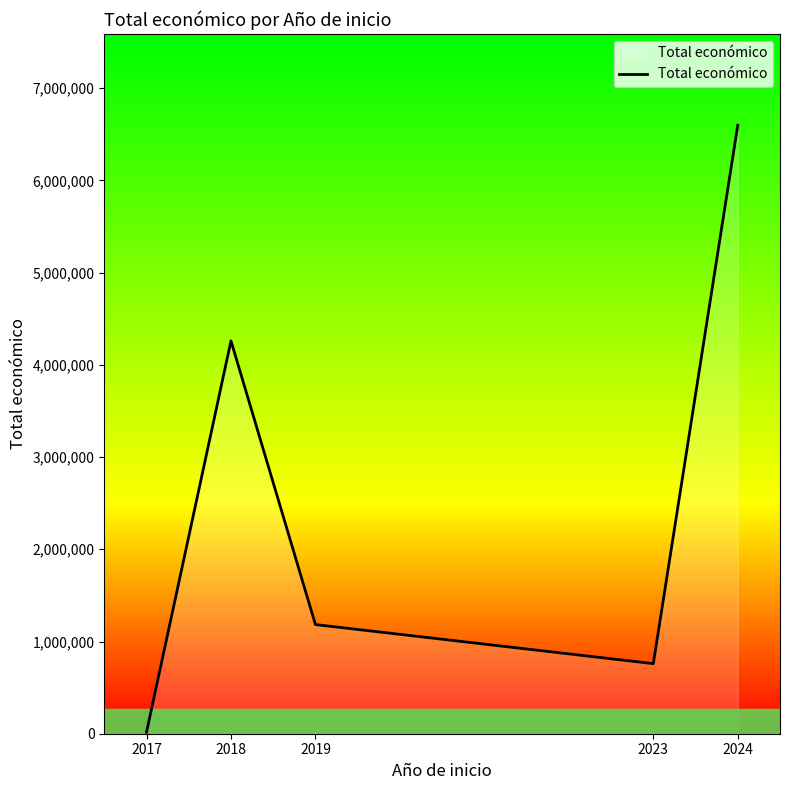

True or false: the data shows 16240 at 2017.

True